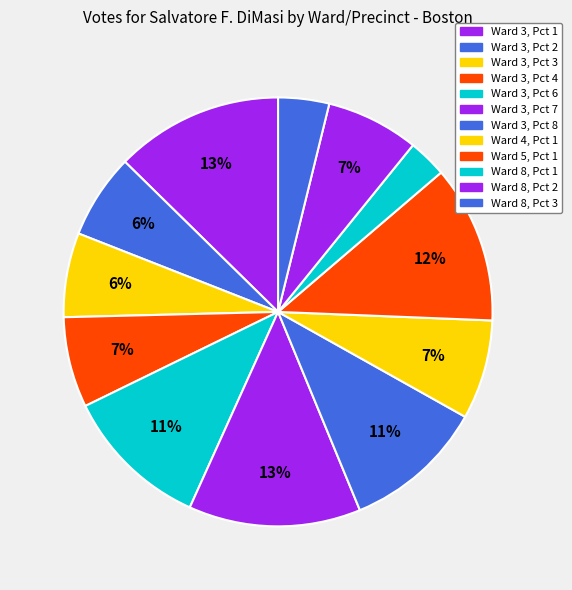

How much of the chart is everything except Ward 3, Pct 1?

87.3%